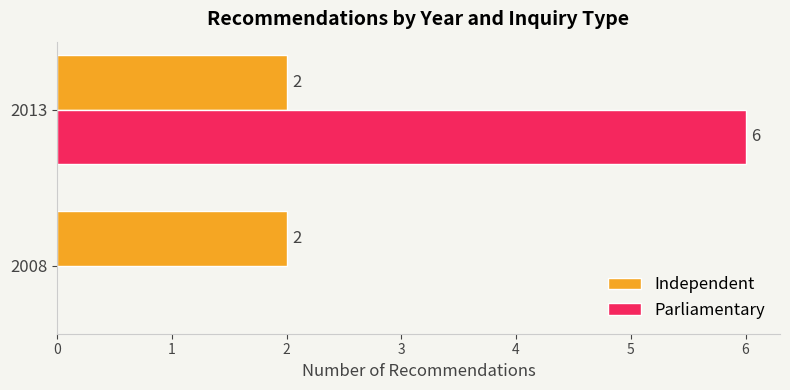

What are all the series names shown in the legend?

Independent, Parliamentary